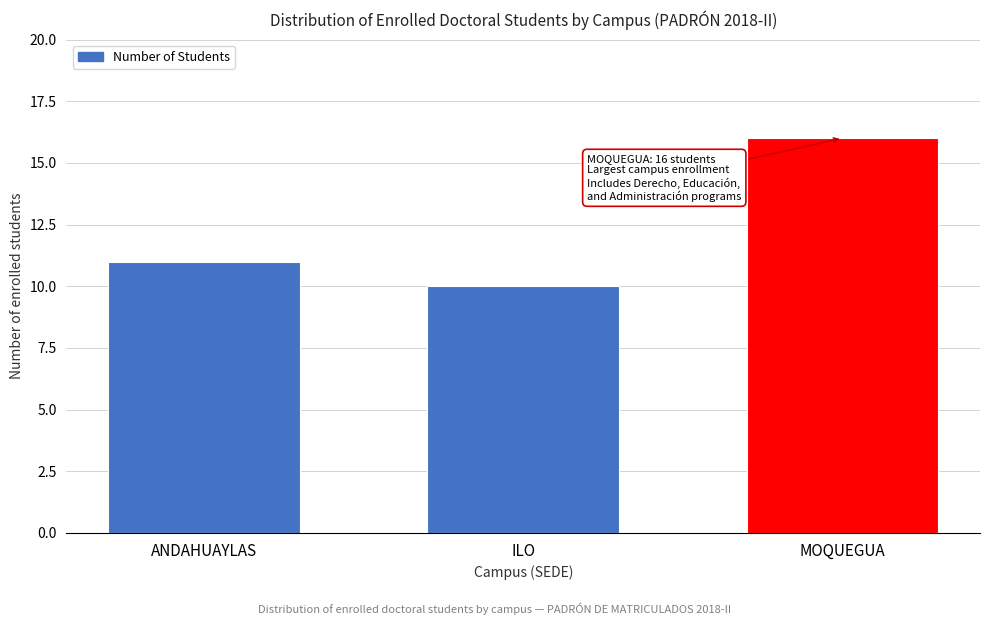

Reading left to right, transcribe all the data shown in this chart.

ANDAHUAYLAS=11	ILO=10	MOQUEGUA=16